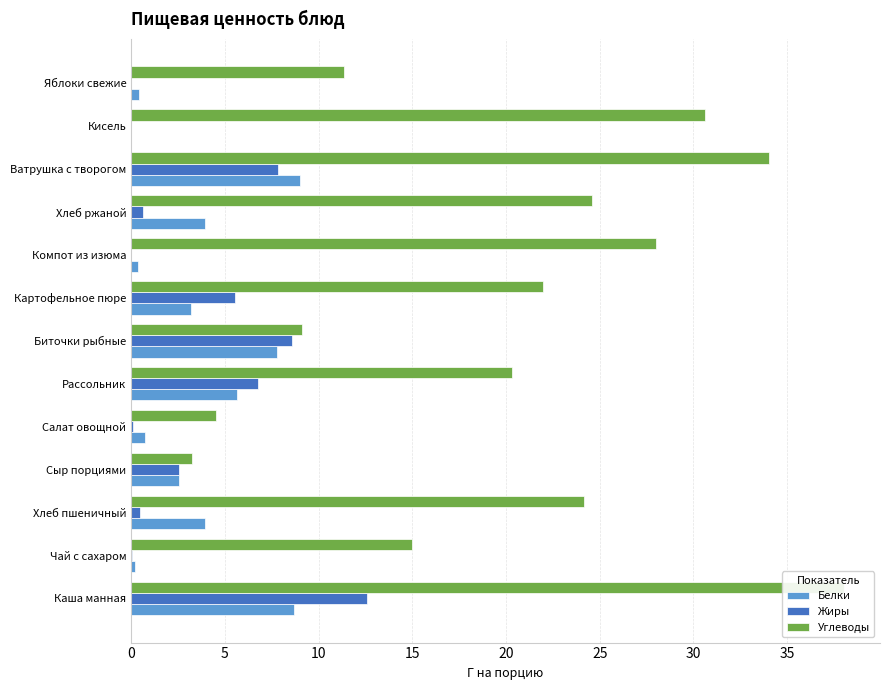

What is the greatest value displayed?

38.0